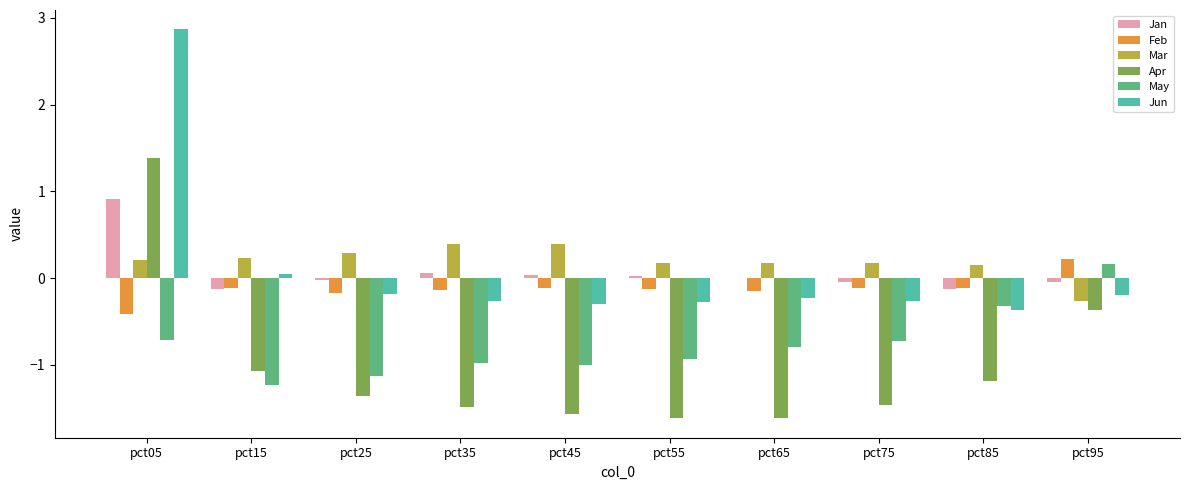

At which label does May first exceed 0?

pct95